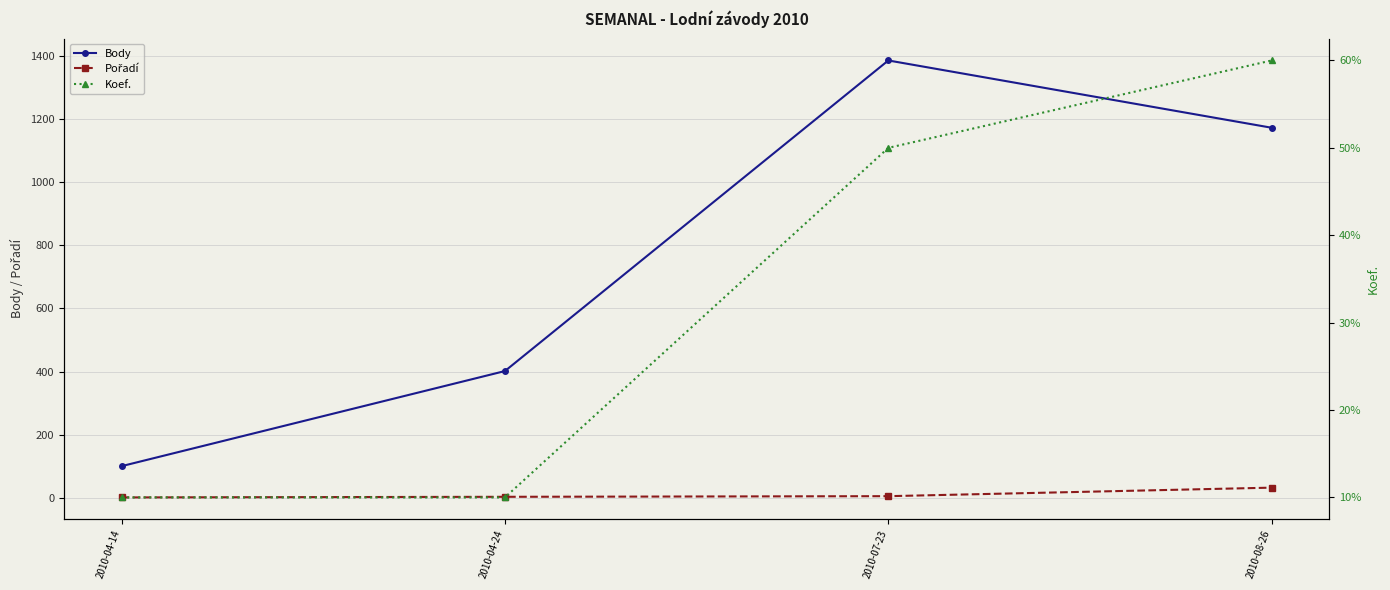

True or false: Koef. and Body intersect in this chart.

False